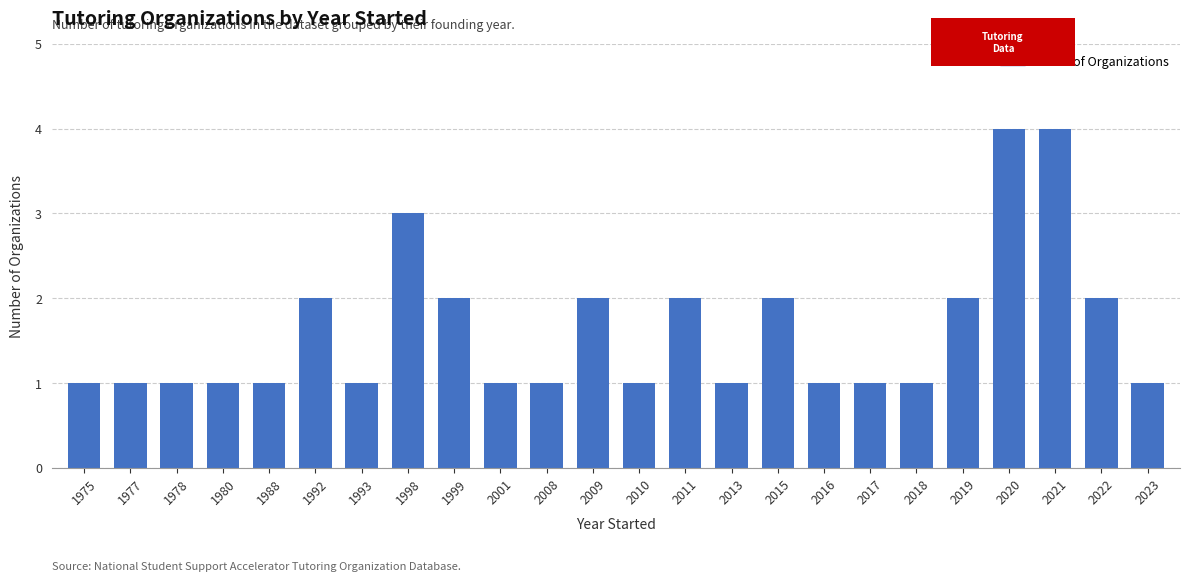

What is the difference between the second highest and second lowest values?

3